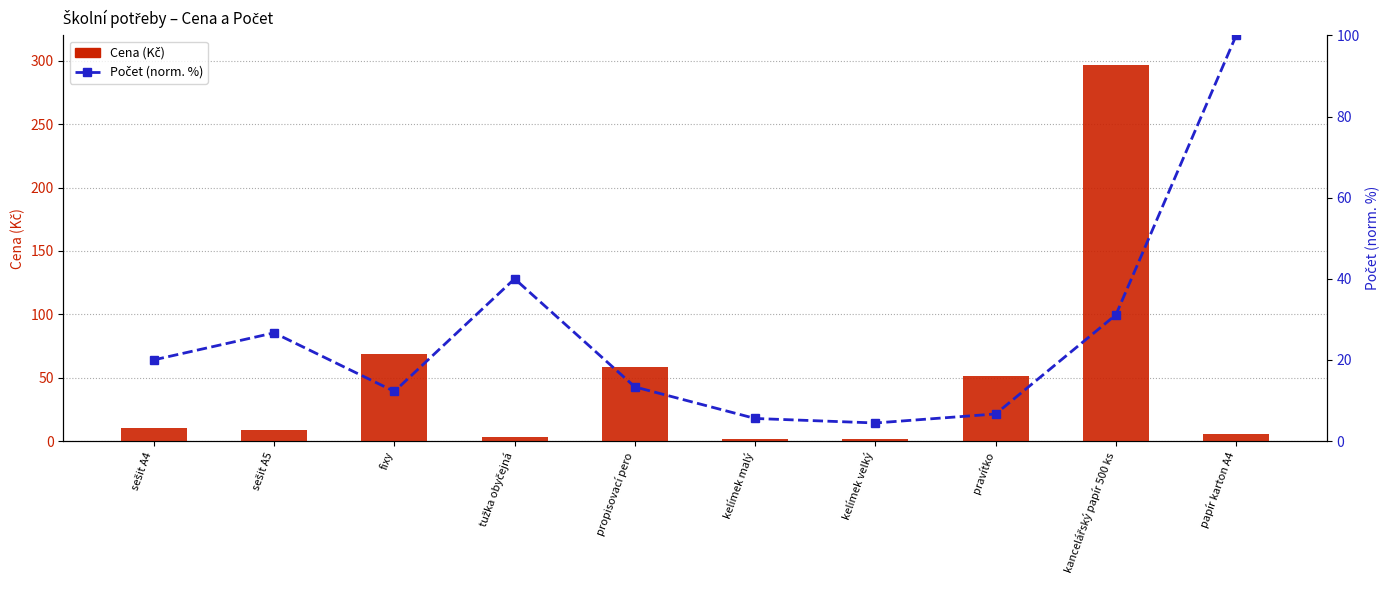

True or false: Počet (norm. %) has a value of 5.0 at sešit A4.

False